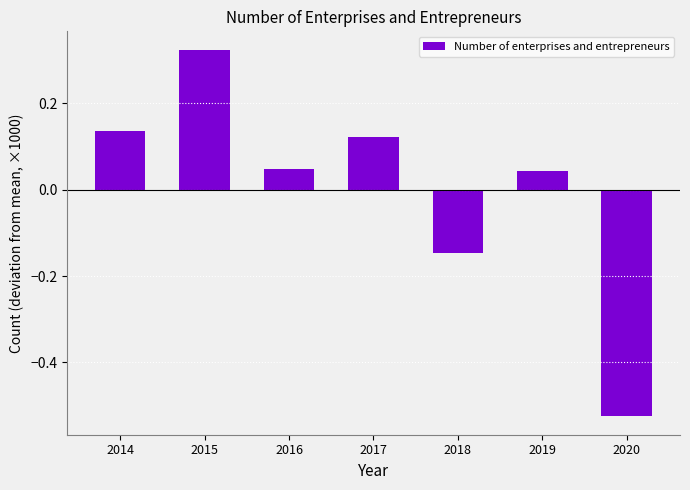

Is it true that the value at 2016 is 0.1?

False